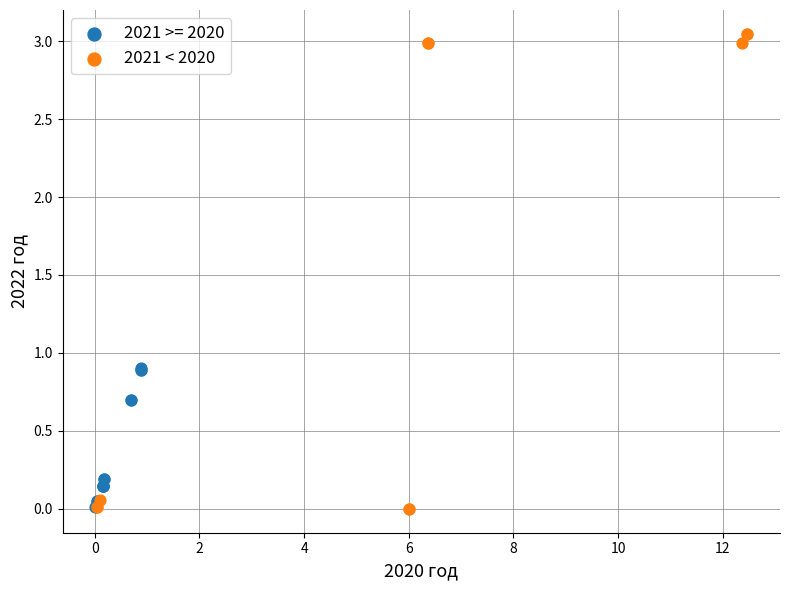

Which series has the widest spread of Y values?

2021 < 2020